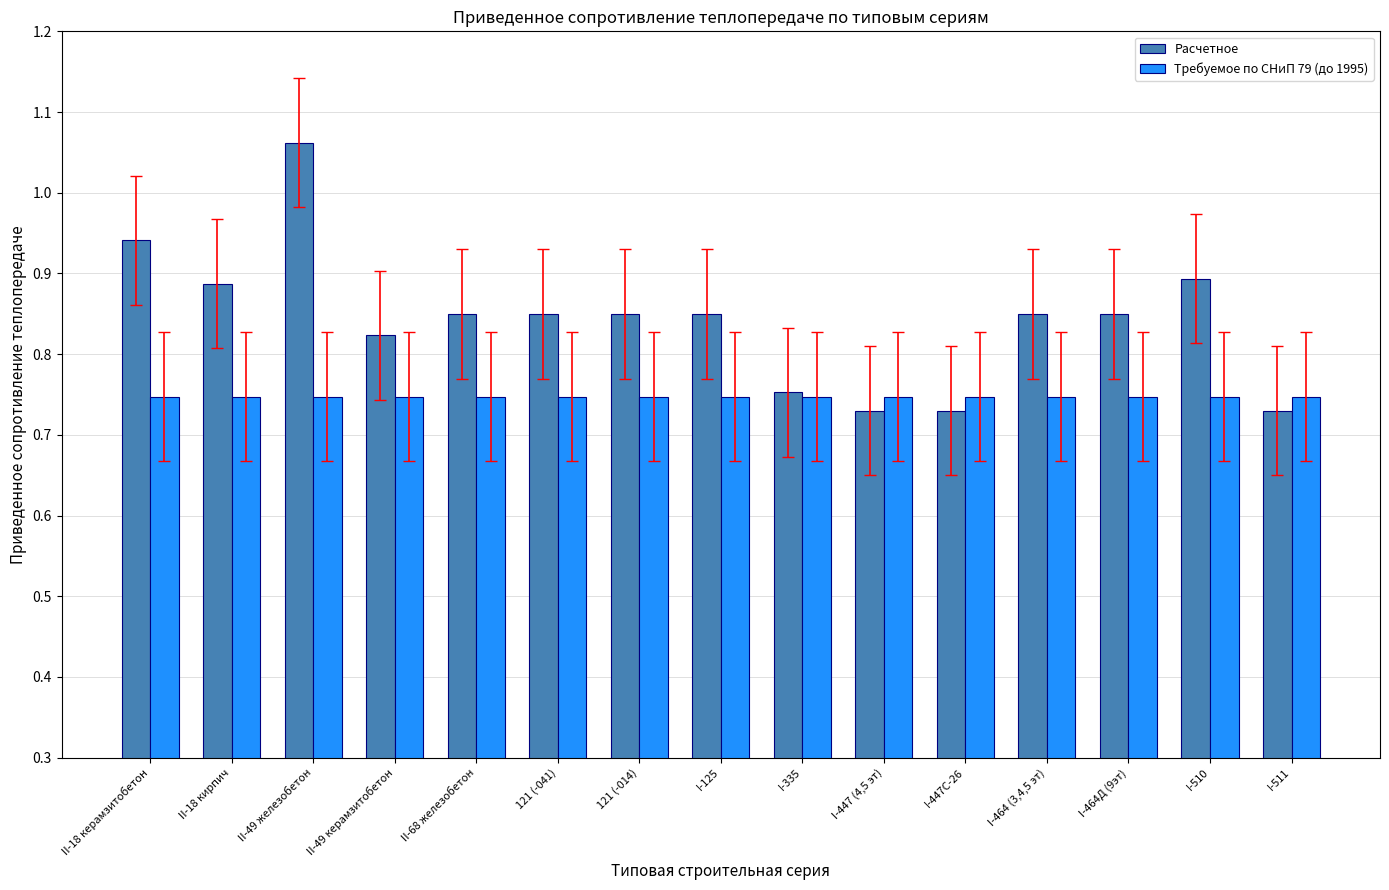

List the series in order of their peak value, lowest first.

Требуемое по СНиП 79 (до 1995), Расчетное